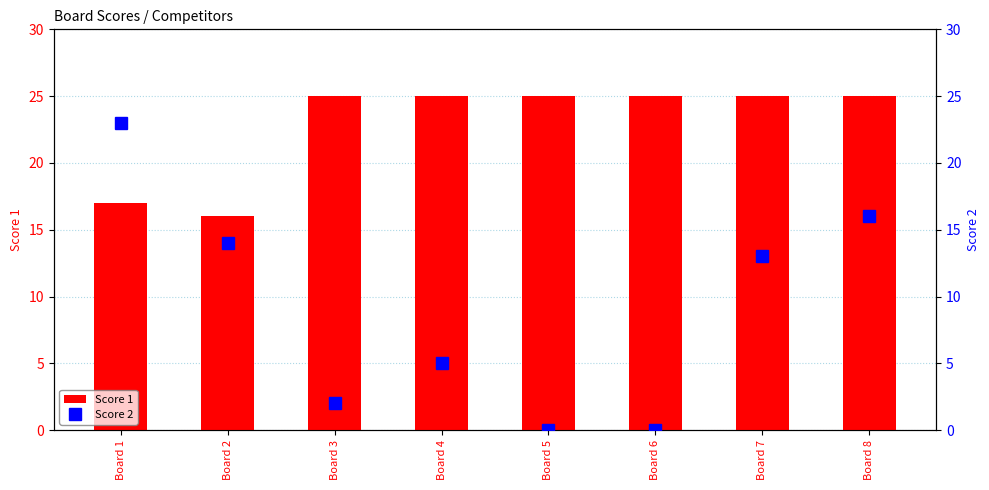

Reading left to right, list all the values displayed in this chart.

Score 1: Board 1=17	Board 2=16	Board 3=25	Board 4=25	Board 5=25	Board 6=25	Board 7=25	Board 8=25
Score 2: Board 1=23	Board 2=14	Board 3=2	Board 4=5	Board 5=0	Board 6=0	Board 7=13	Board 8=16